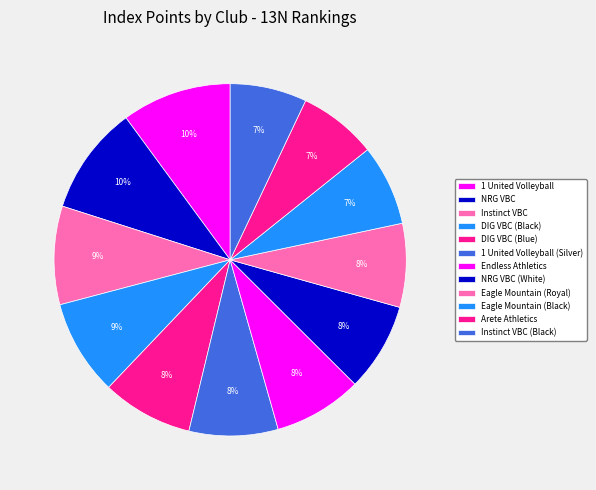

How many slices are in this pie chart?

12